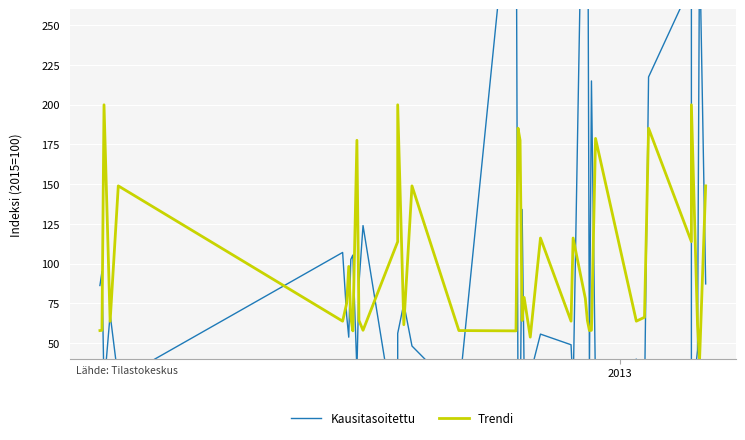

What is the sum of all Trendi values?

4000.0